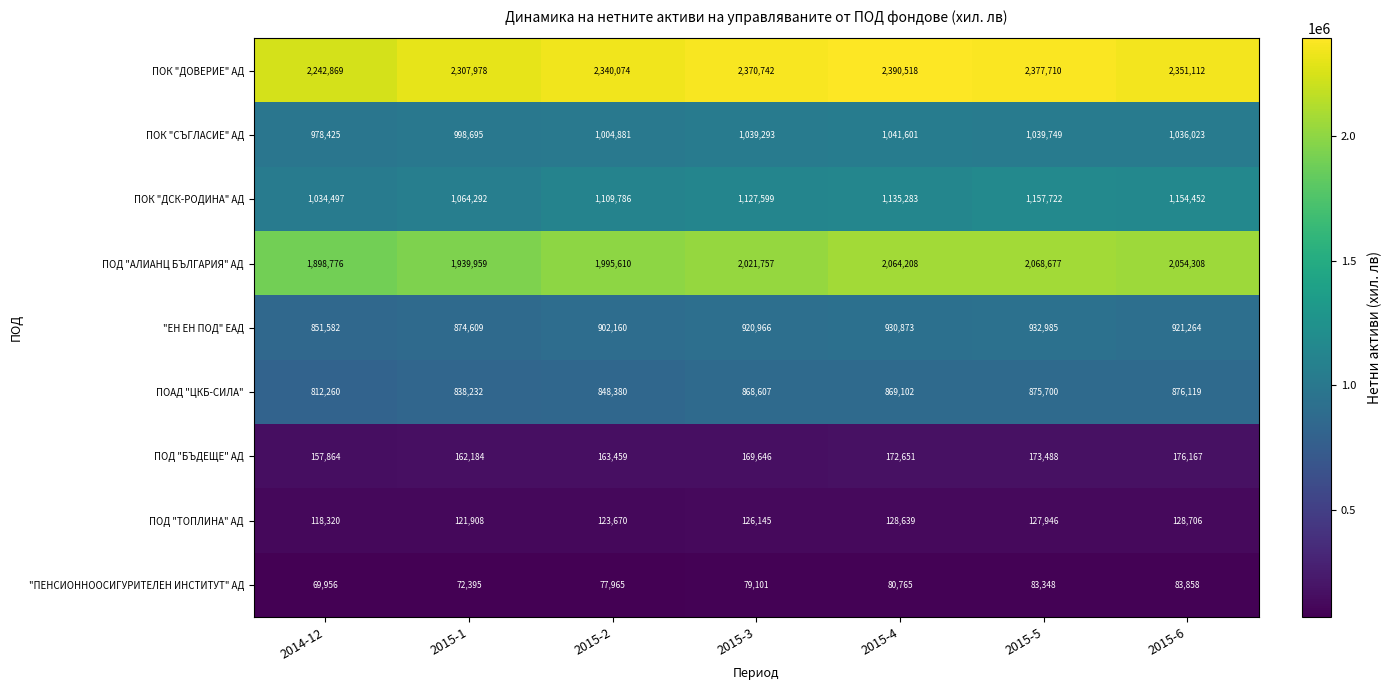

What is the sum of the ПОК "ДОВЕРИЕ" АД values at 2015-4 and 2015-5?

4768228